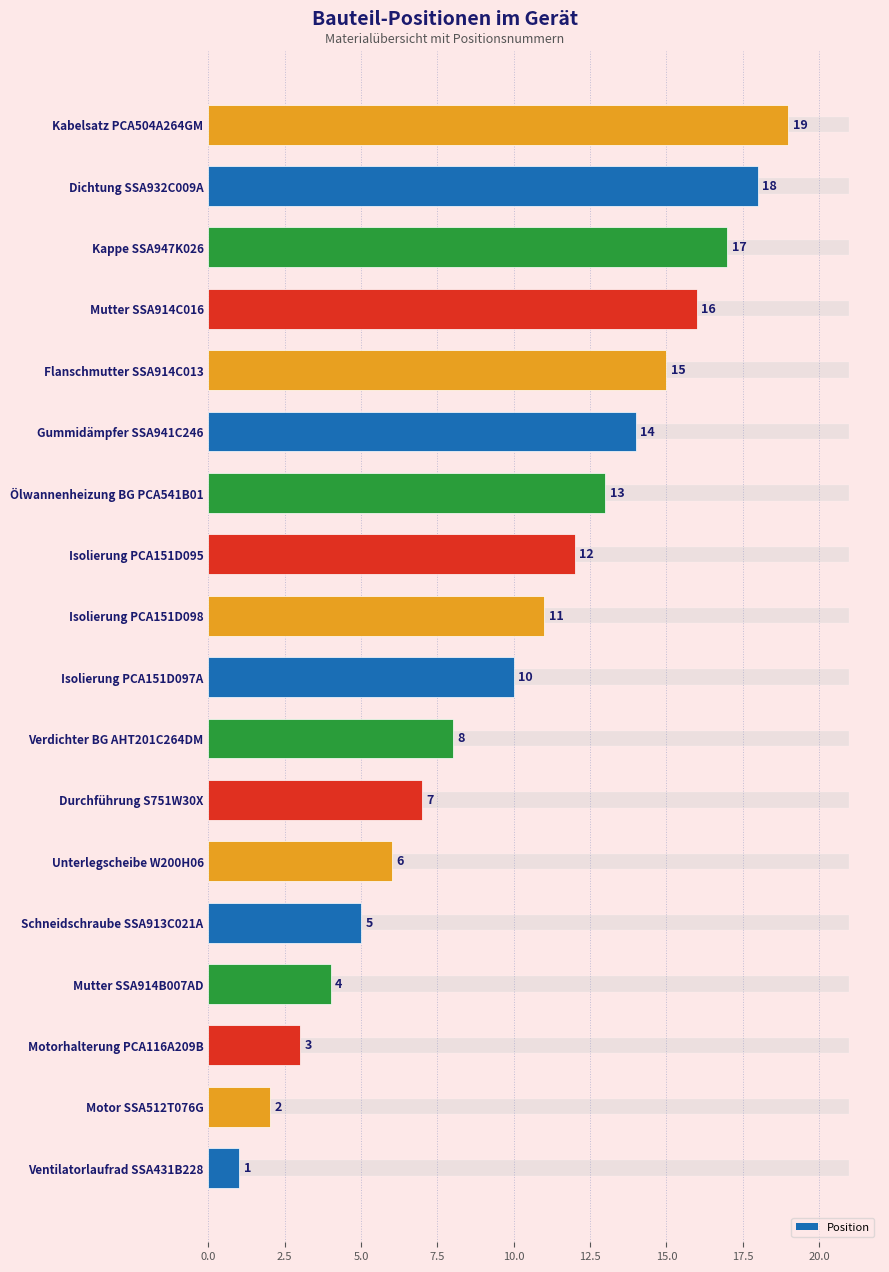

How many values exceed 11?

8